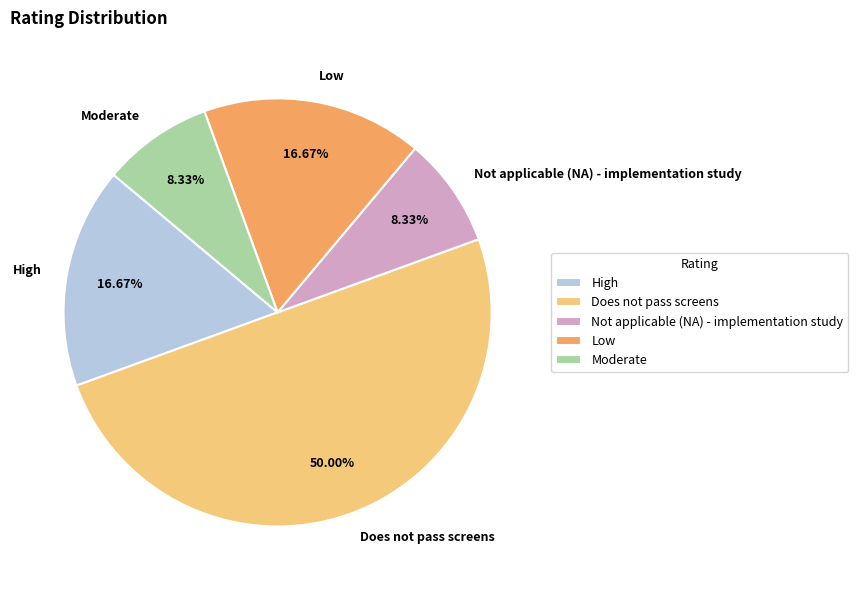

To the nearest percent, what percentage of the pie is Low?

17%